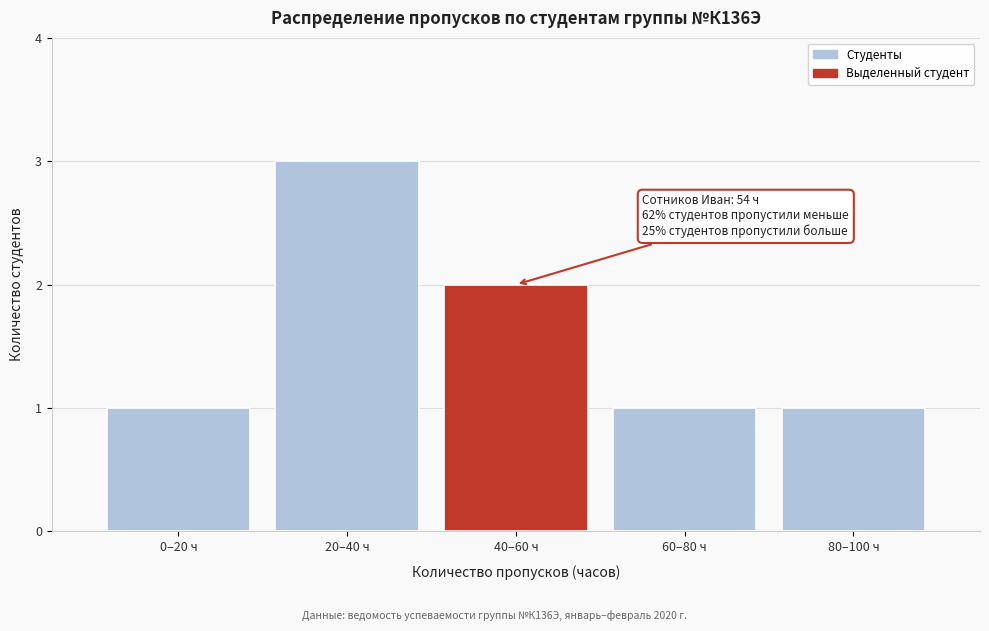

Reading left to right, what are all the values shown in this chart?

1	3	2	1	1